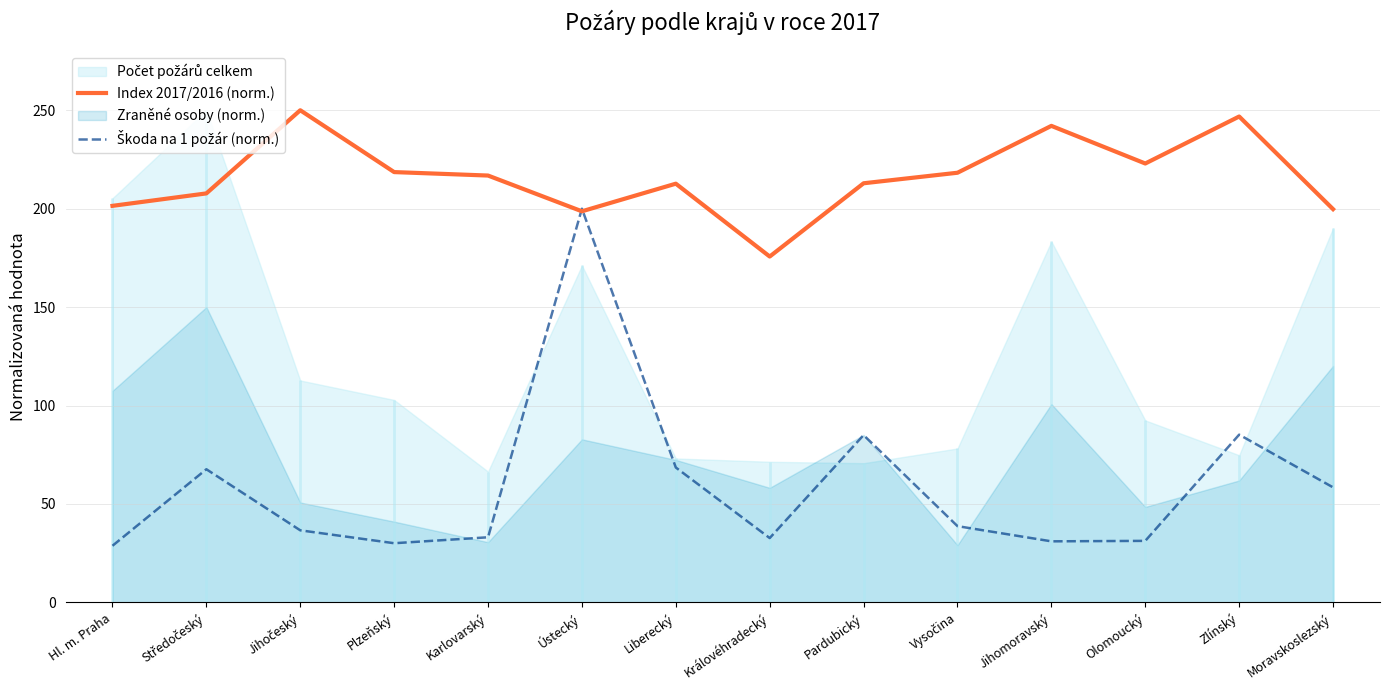

What is the difference between the second highest and minimum values in the Index 2017/2016 (norm.) series?

71.1